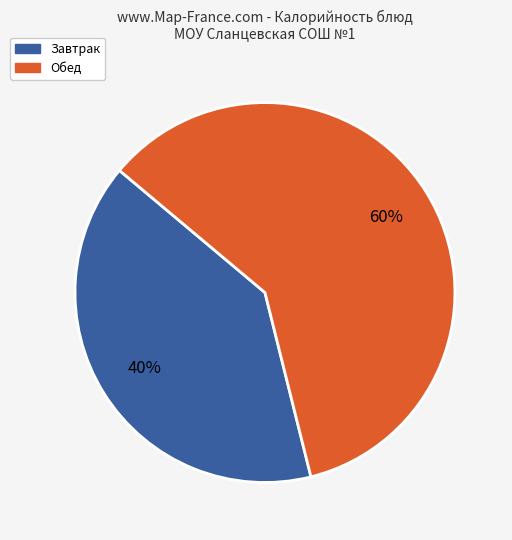

To the nearest percent, what is the difference between the largest and smallest slice percentages?

20%